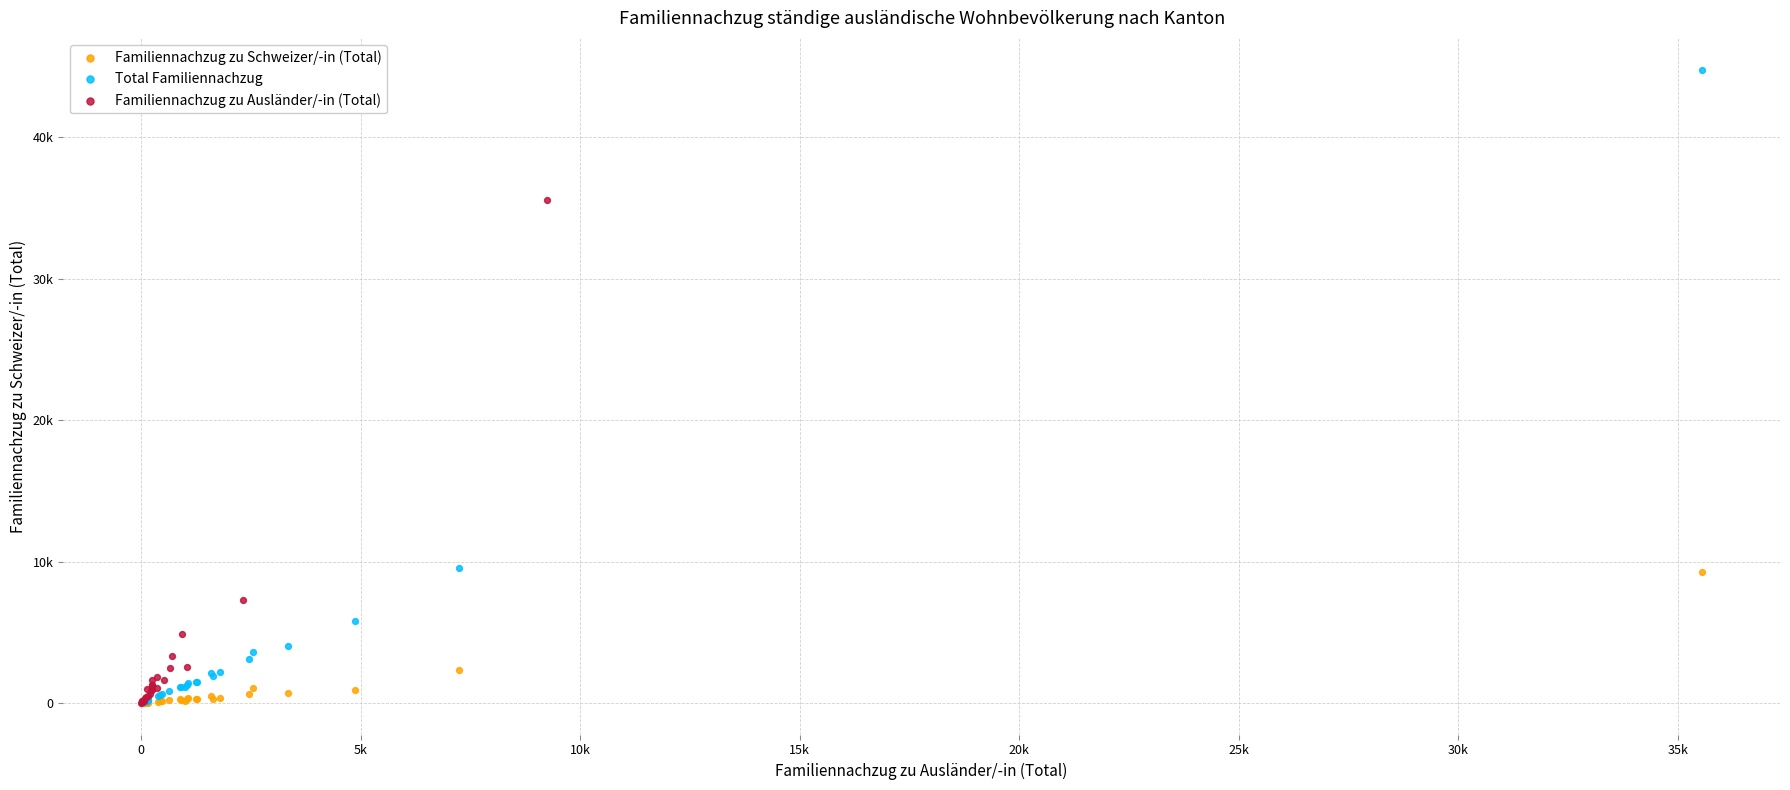

What are all the series names shown in the legend?

Familiennachzug zu Schweizer/-in (Total), Total Familiennachzug, Familiennachzug zu Ausländer/-in (Total)